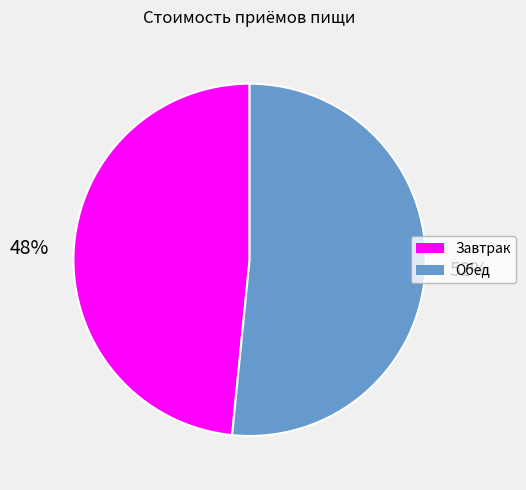

Which slice is the smallest?

Завтрак